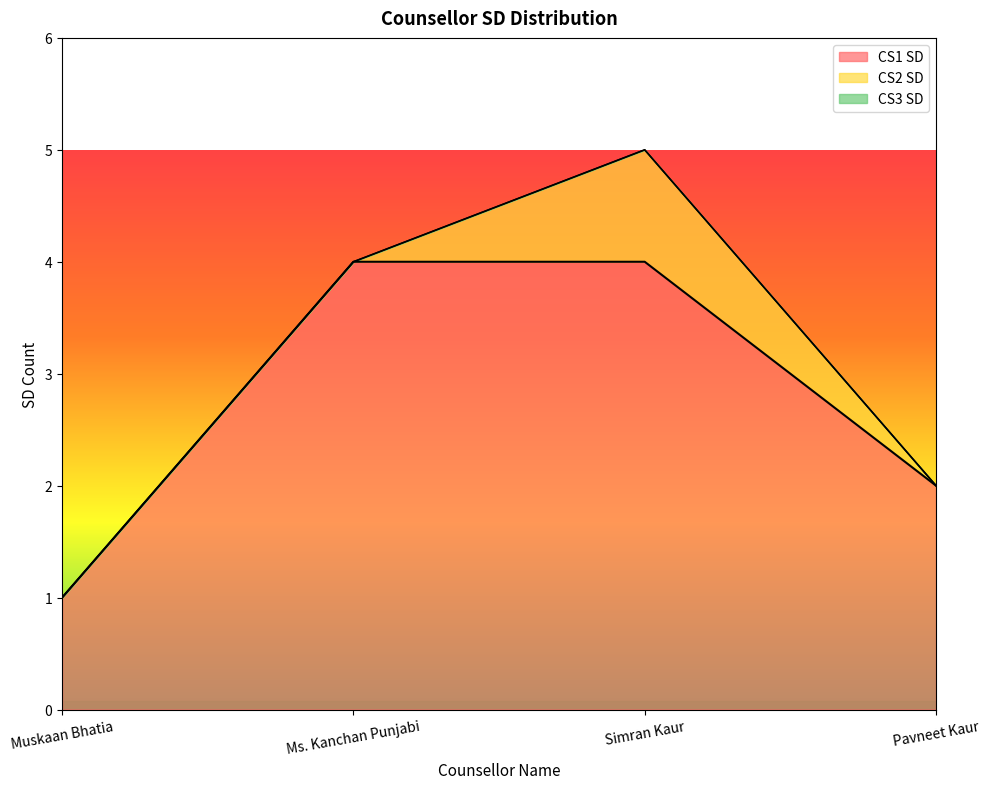

What is the label of the 4th point from the right?

Muskaan Bhatia